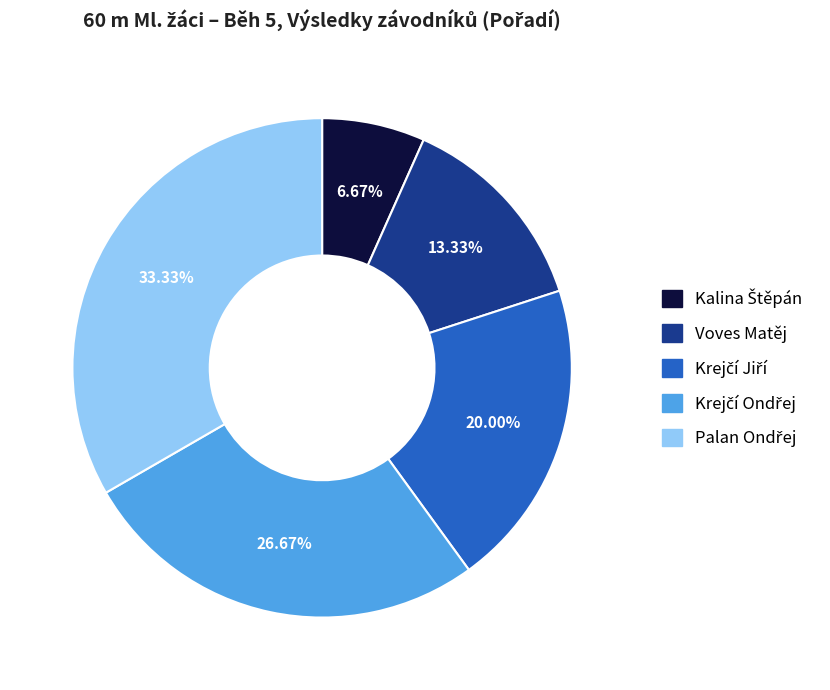

To the nearest percent, what is the average slice percentage?

20%